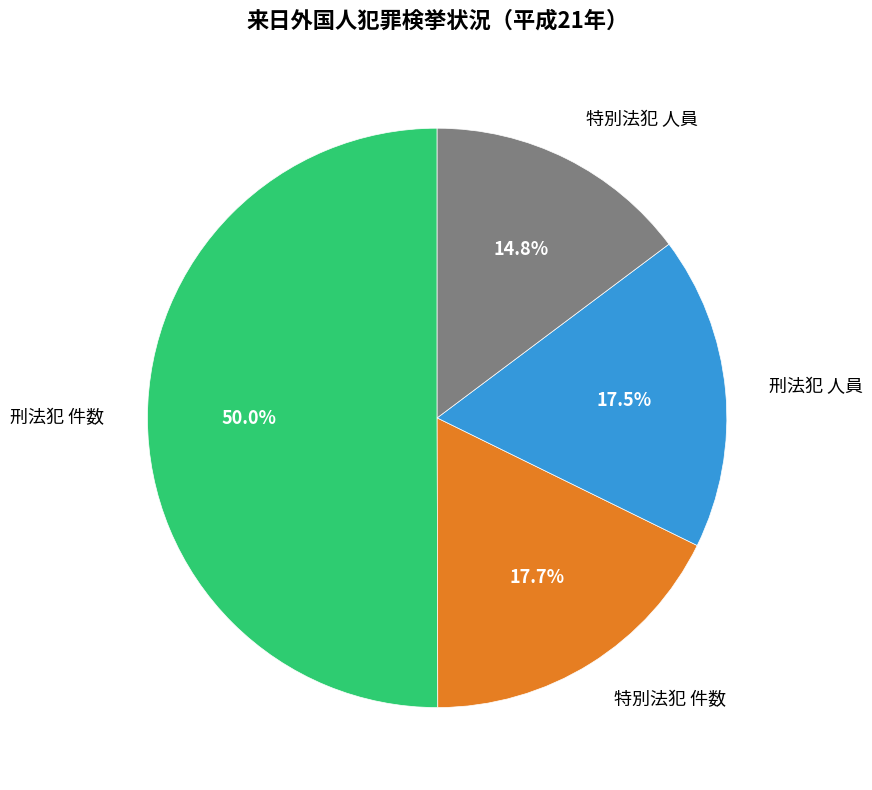

To the nearest percent, what is the average slice percentage?

25%